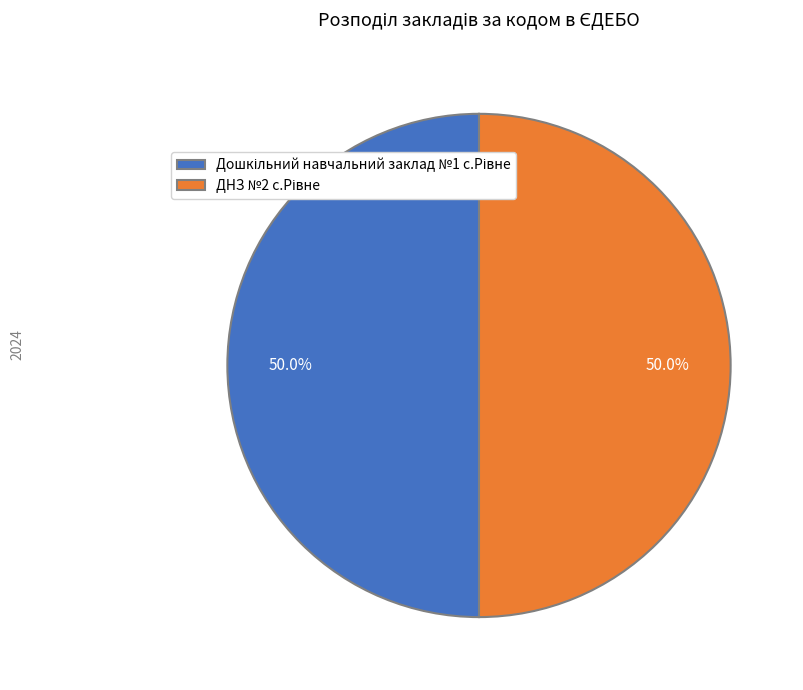

Between Дошкільний навчальний заклад №1 с.Рівне and ДНЗ №2 с.Рівне, which is larger?

ДНЗ №2 с.Рівне